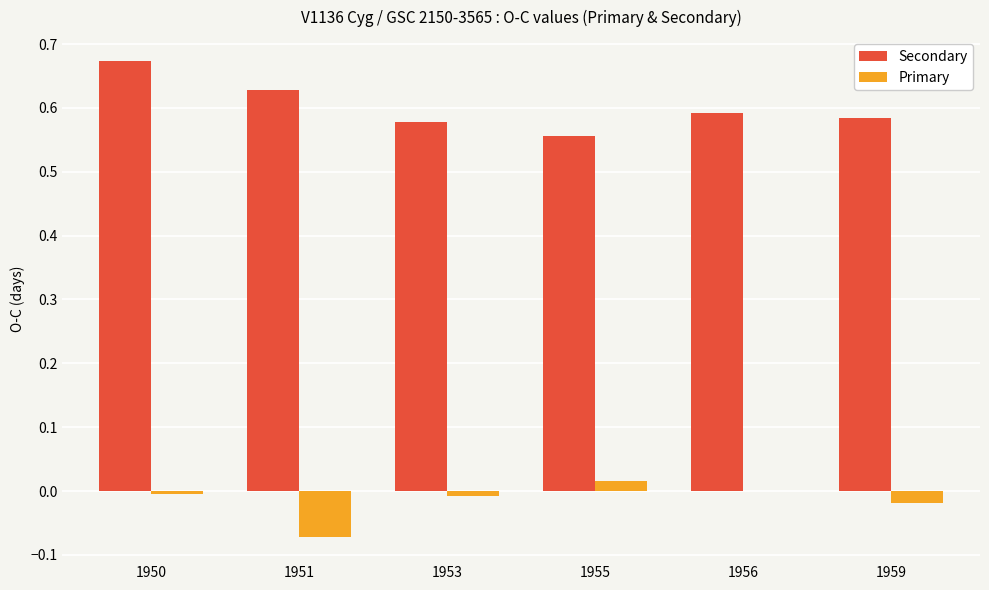

What is the sum of all Secondary values?

3.6